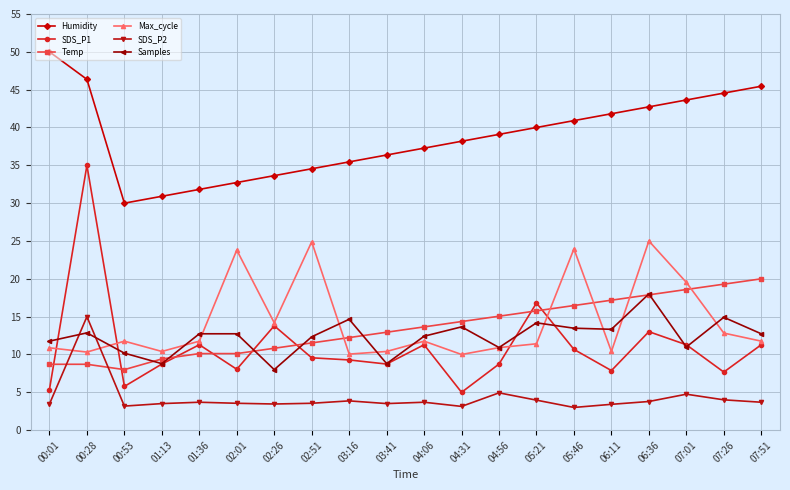

Rank the series at 07:51 from lowest to highest value.

SDS_P2, SDS_P1, Max_cycle, Samples, Temp, Humidity